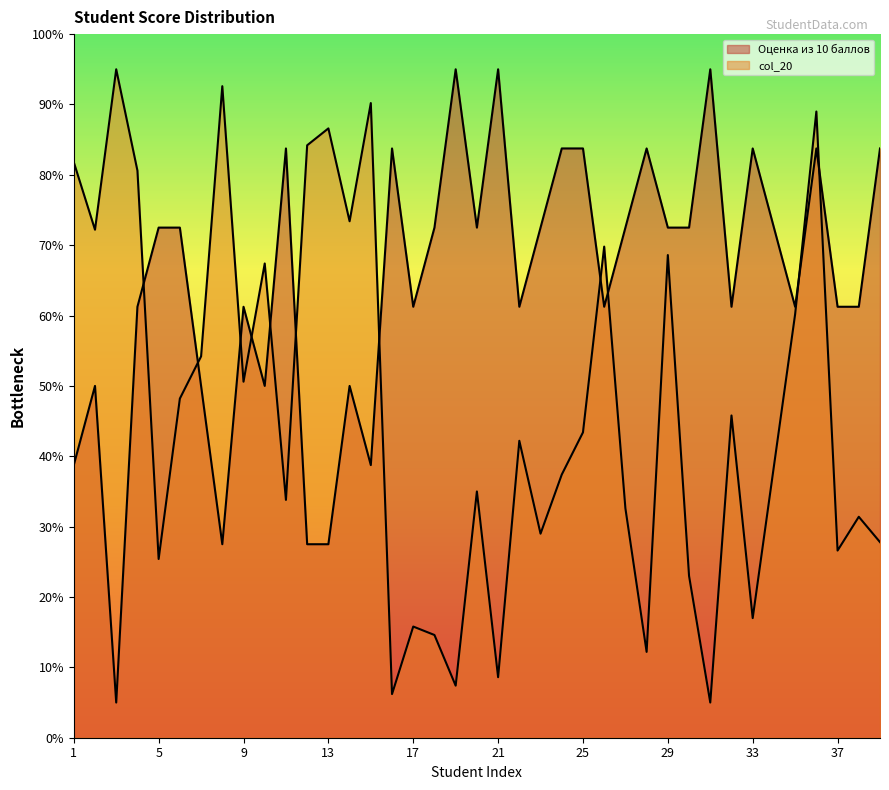

What is the sum of all Оценка из 10 баллов values?

2523.8